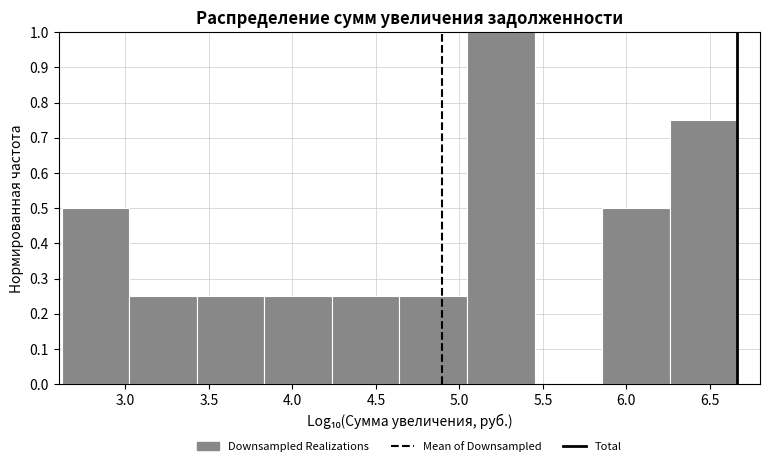

Reading left to right, transcribe this chart: for each bar, give the range it covers on the x-axis and its height. Neither the bar edges nor the heights are printed on the chart, so give them approximately, as read against the axes.

2.60 to 3.00: 0.50
3.00 to 3.45: 0.25
3.45 to 3.85: 0.25
3.85 to 4.25: 0.25
4.25 to 4.65: 0.25
4.65 to 5.05: 0.25
5.05 to 5.45: 1.00
5.45 to 5.85: 0
5.85 to 6.25: 0.50
6.25 to 6.65: 0.75